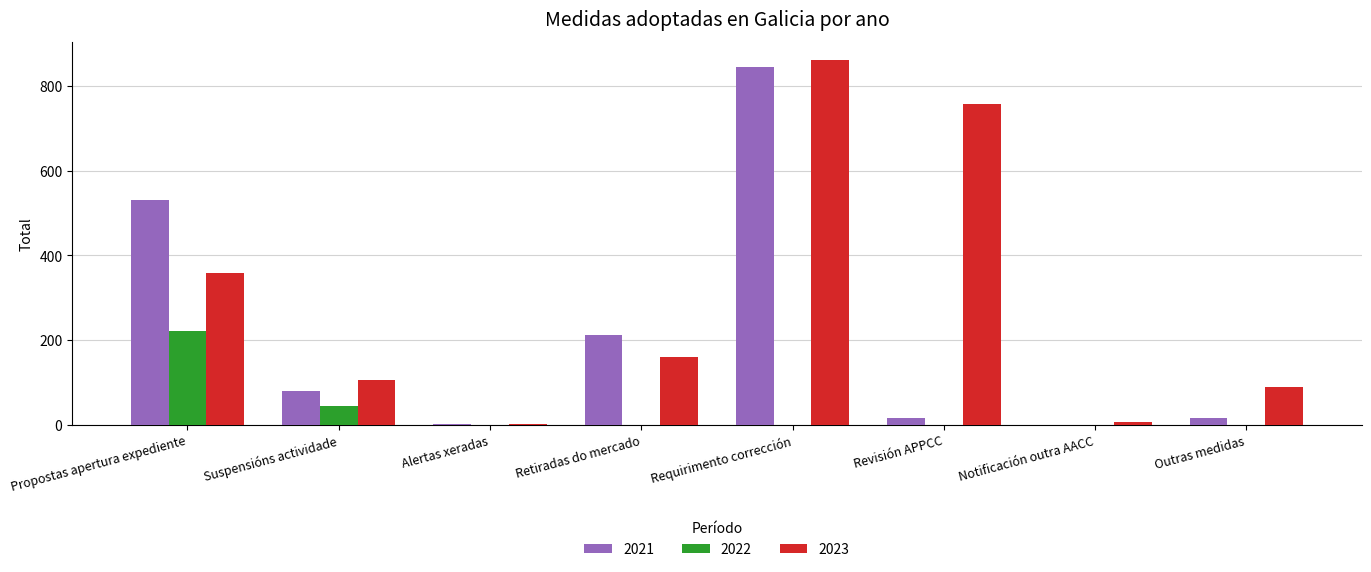

Which series changed the most between Retiradas do mercado and Revisión APPCC?

2023